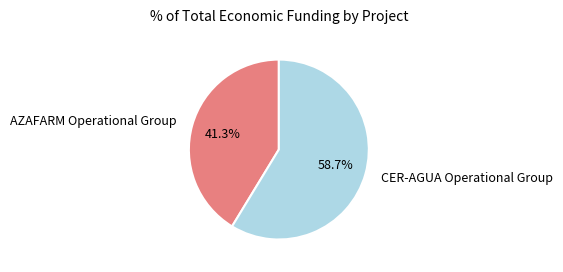

Does CER-AGUA Operational Group represent more than half of the total?

Yes